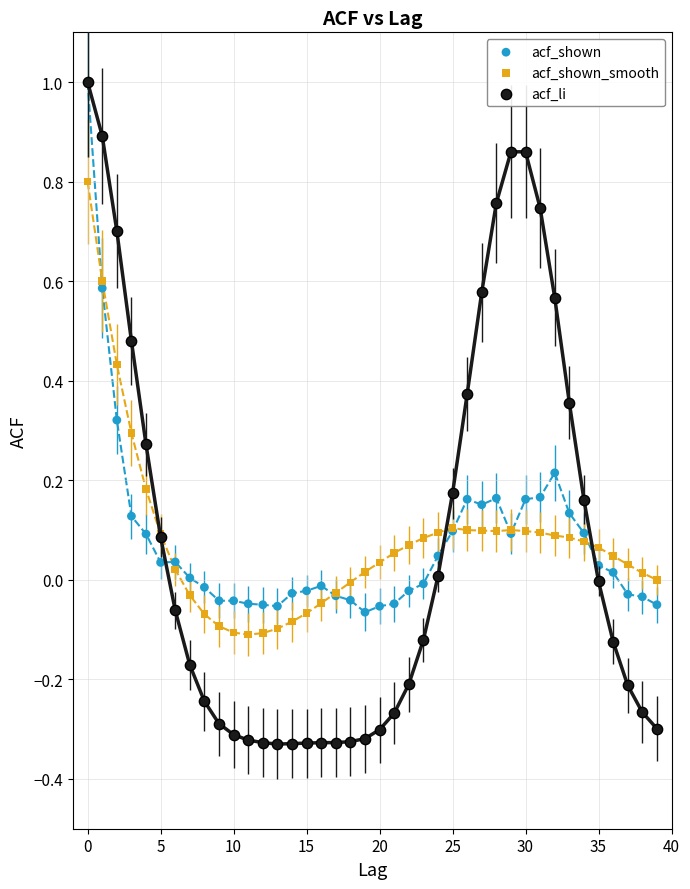

Which series has the widest spread of Y values?

acf_li